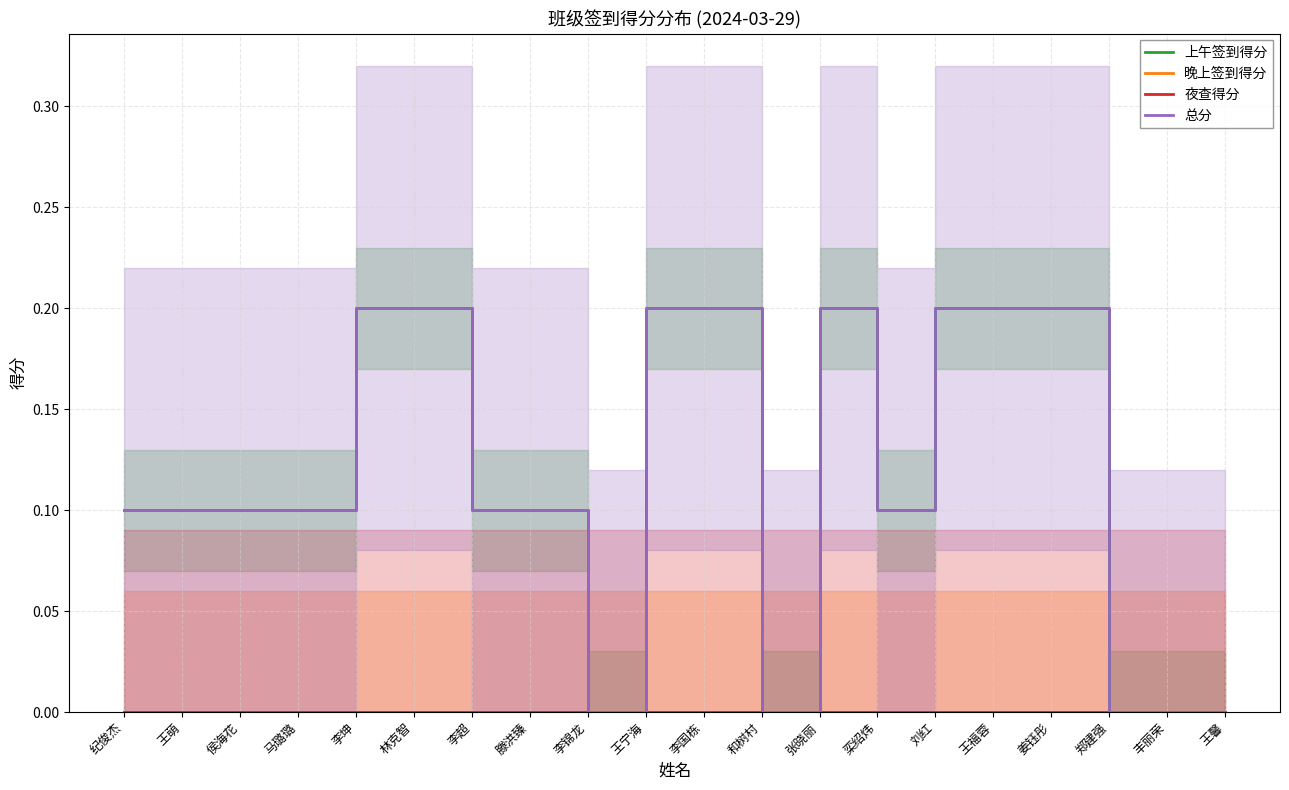

At how many categories does at least one series exceed 0?

15